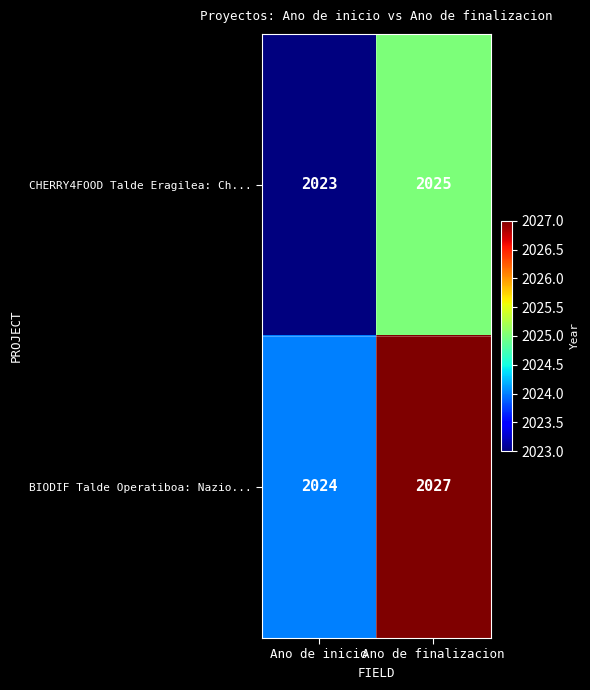

Which category has the lowest value across all series?

Ano de inicio